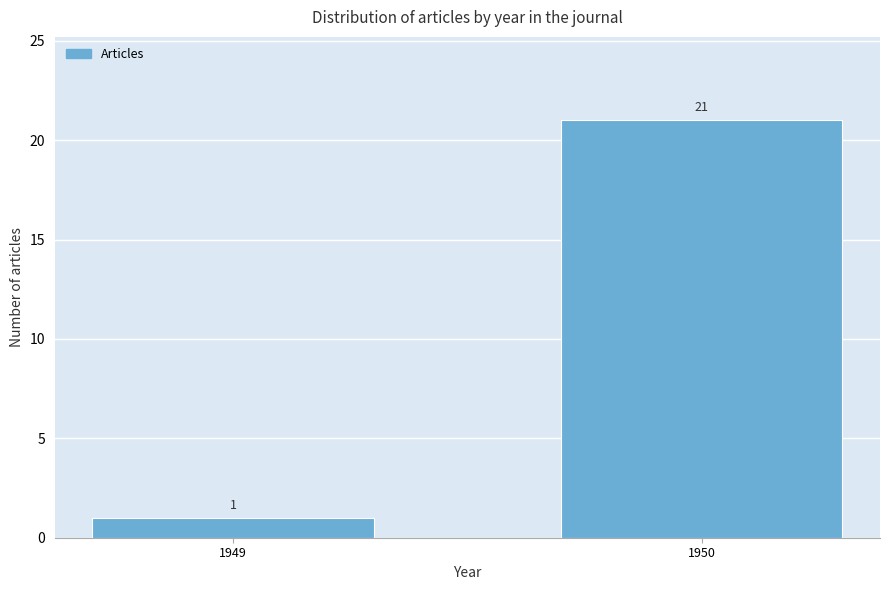

Reading left to right, extract all data points from this chart.

1	21